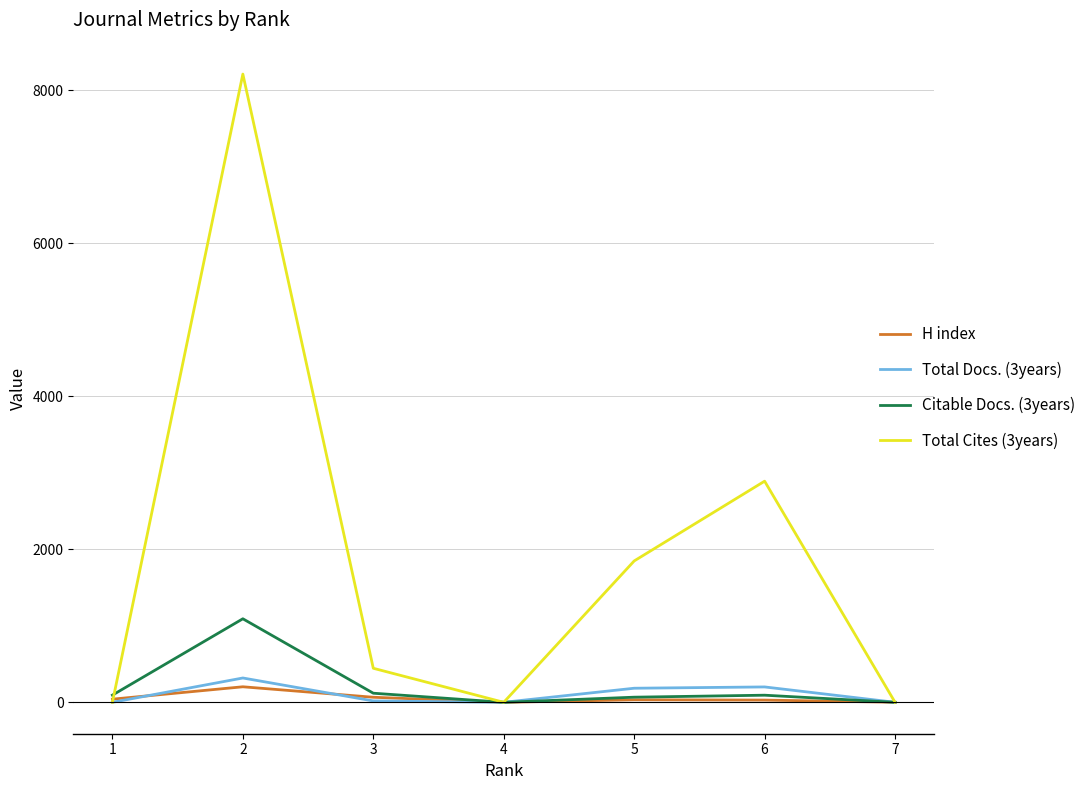

The value of Total Docs. (3years) at 1 is 0. True or false?

True